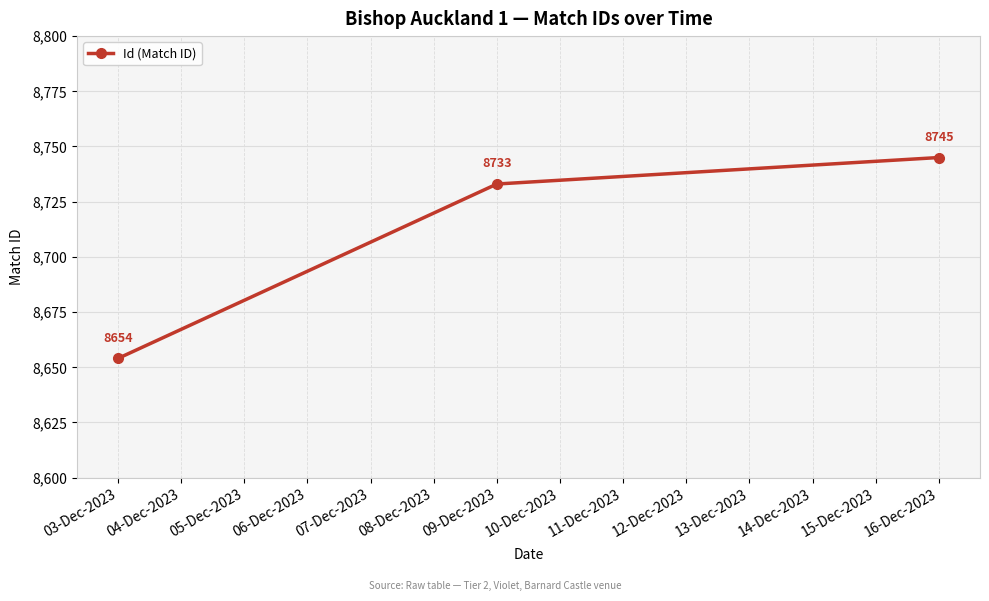

What is the label of the 2nd point from the left?

09-Dec-2023